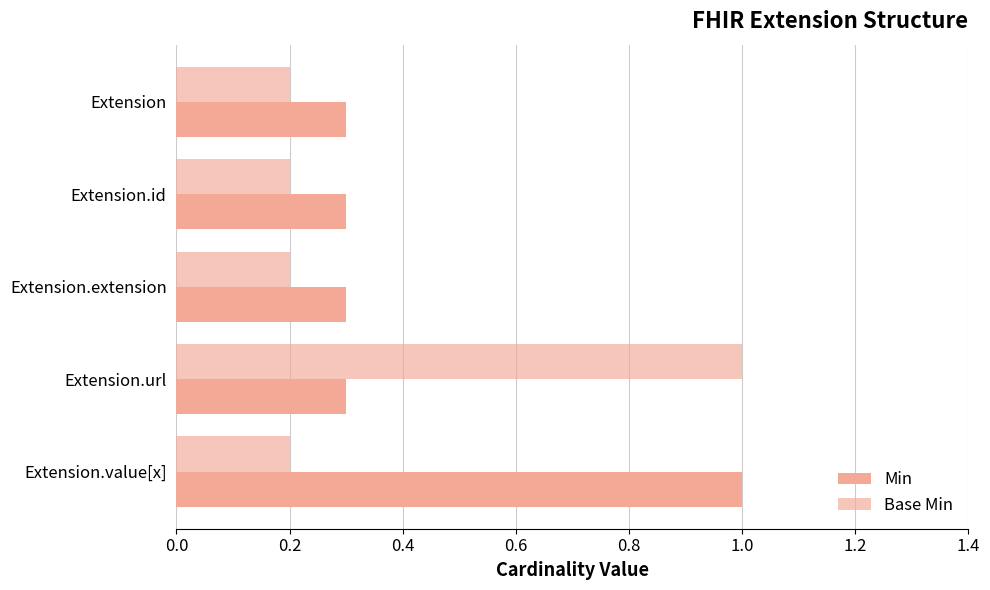

How many data points does each series have?

5